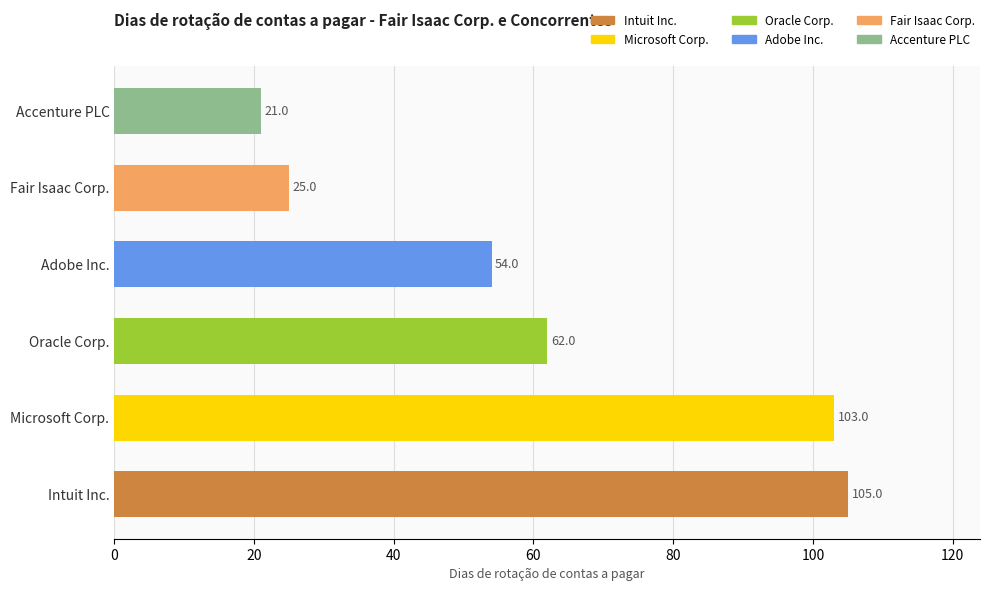

Where is the data nearest to the value 63?

Oracle Corp.